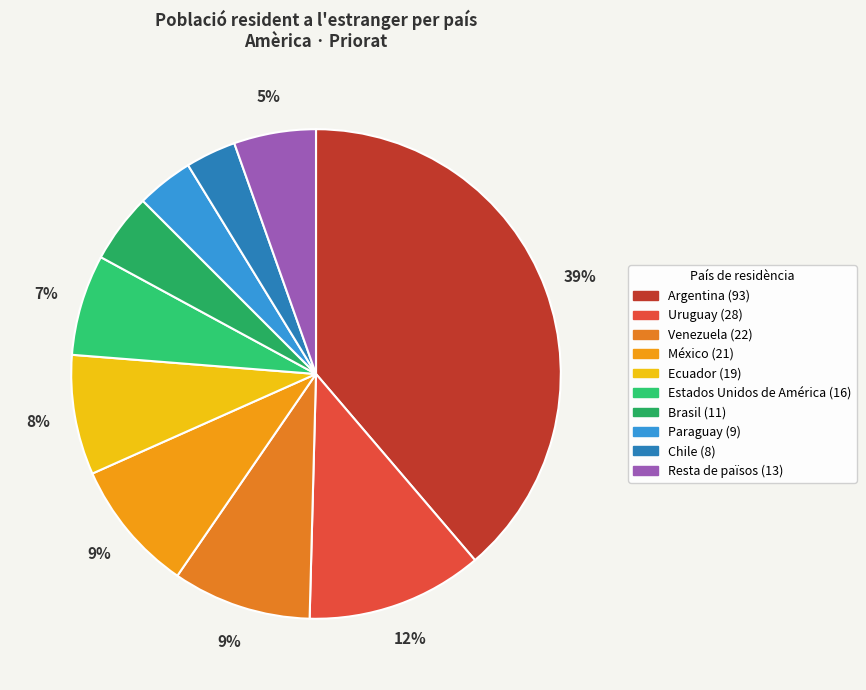

To the nearest percent, what is the difference between the largest and smallest slice percentages?

35%